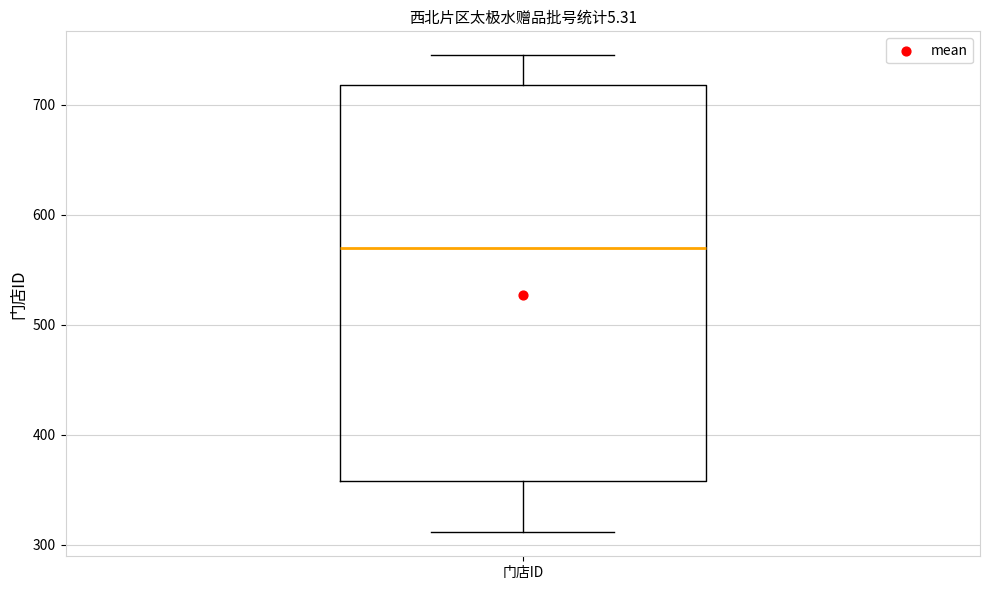

Transcribe this box plot: give where the median line is, the range the box spans, and where the two whiskers end, as read against the y-axis. The values are not printed on the chart, so give them approximately, as read against the axis.

median 570, box 360 to 720, whiskers 310 to 750